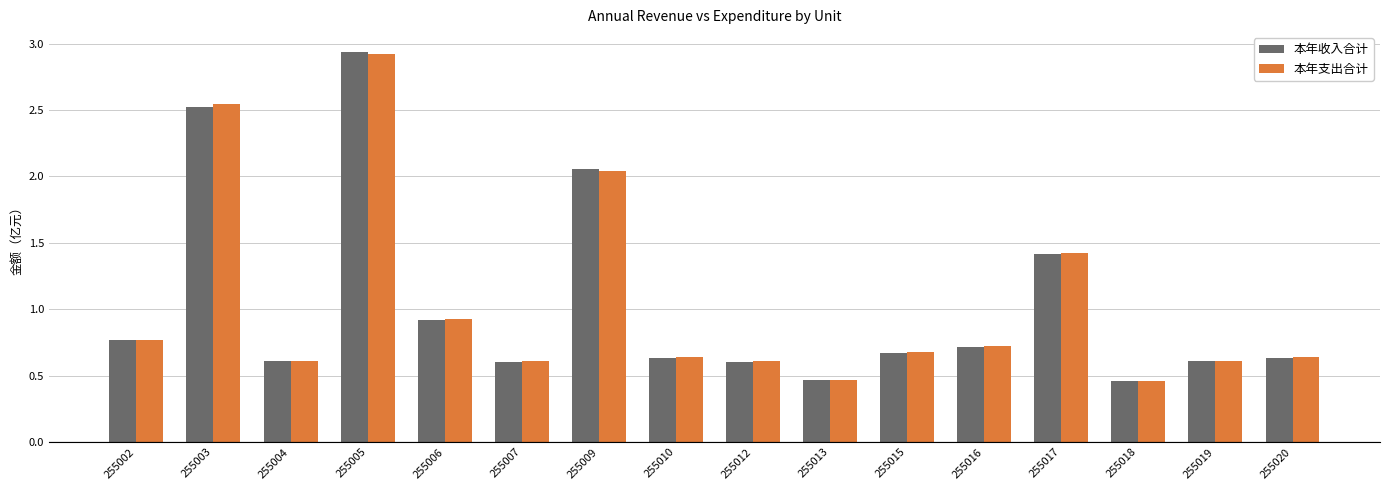

The 本年收入合计 series shows 0.6 at 255004. True or false?

True